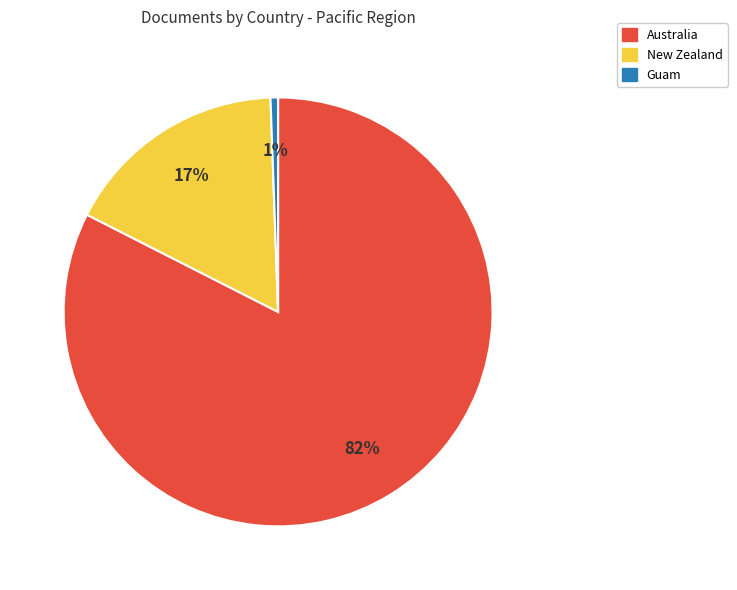

What is the smallest slice in the pie chart?

Guam